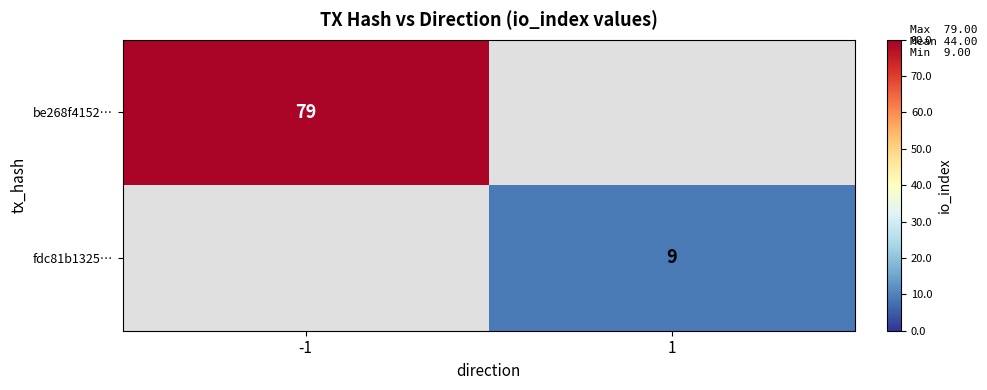

The value of fdc81b1325… at 1 is 9. True or false?

True